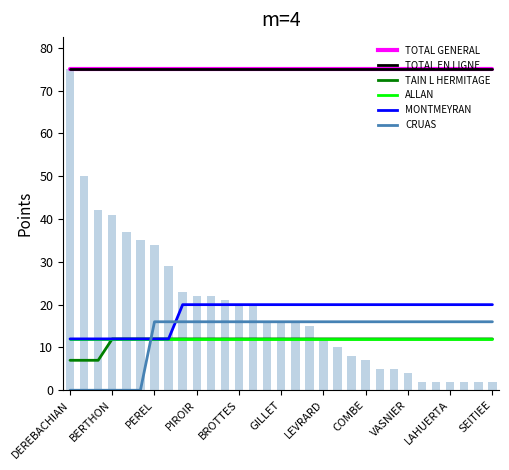

The TOTAL EN LIGNE series shows 98 at 23. True or false?

False